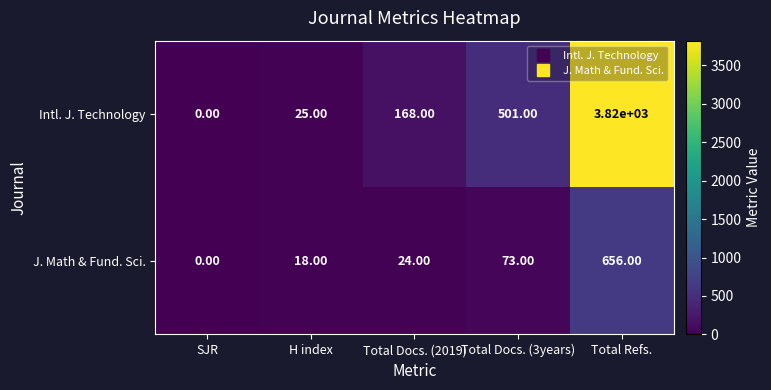

Rank the categories by Intl. J. Technology value from lowest to highest.

SJR, H index, Total Docs. (2019), Total Docs. (3years), Total Refs.